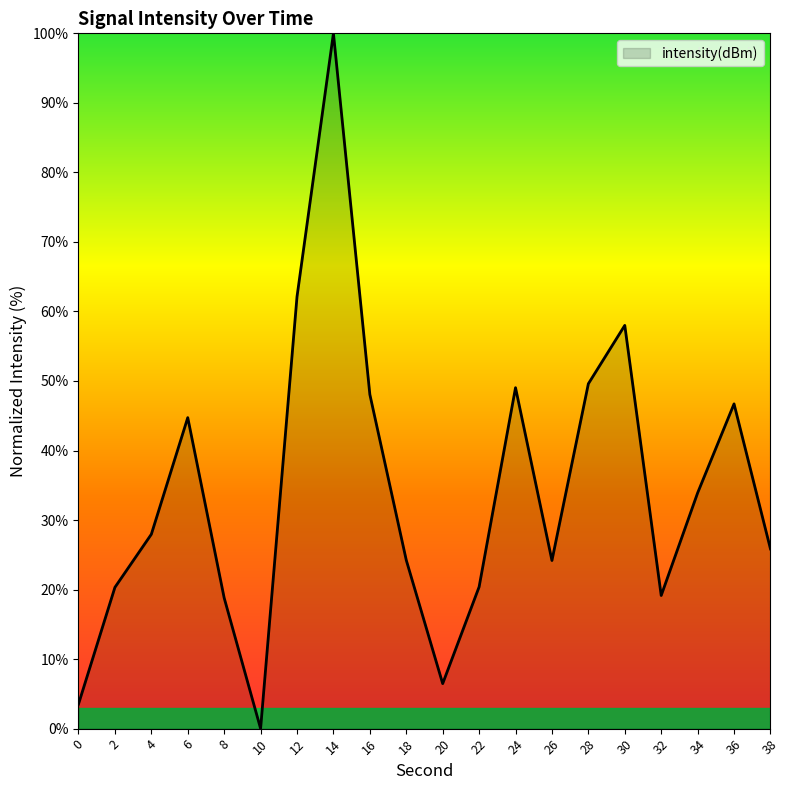

Read the value at 16.

48.1